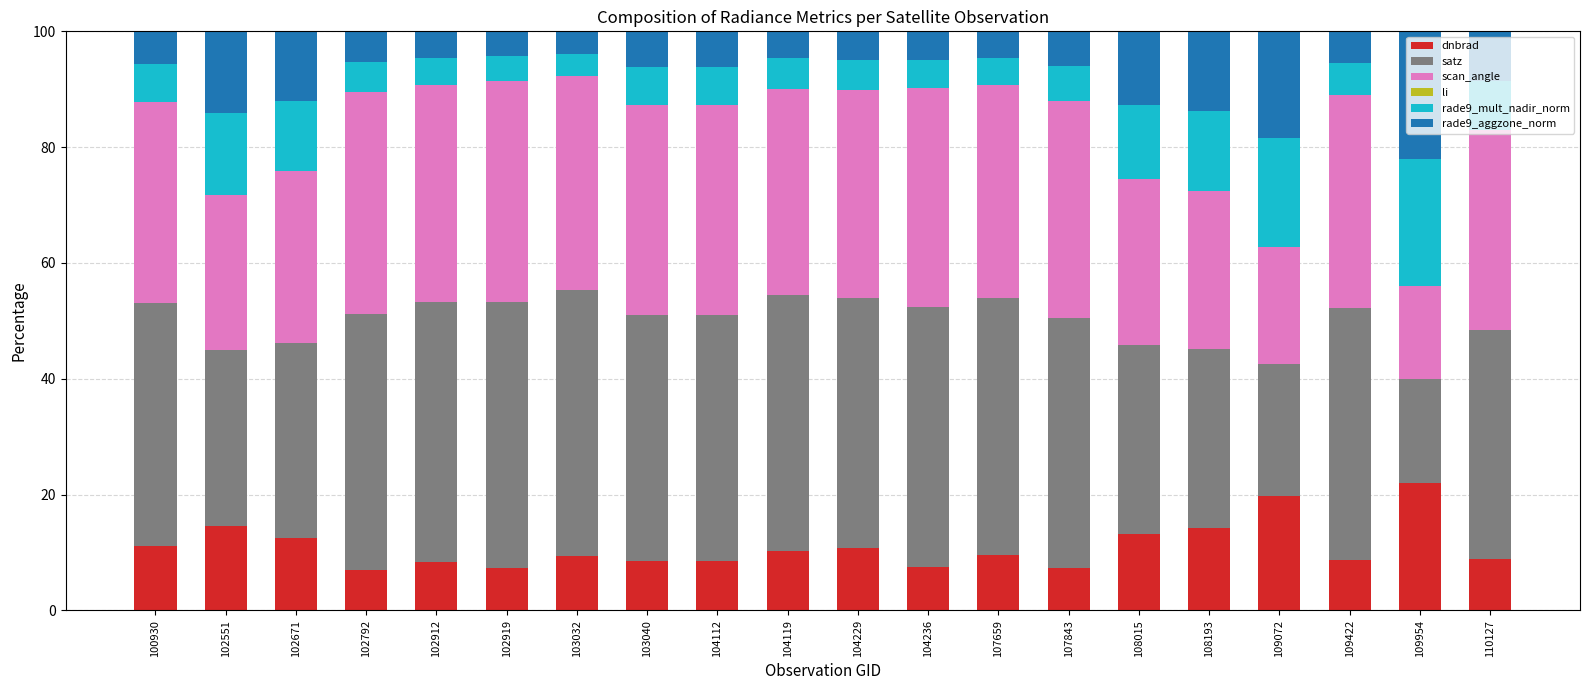

At which label does dnbrad reach its peak?

109954